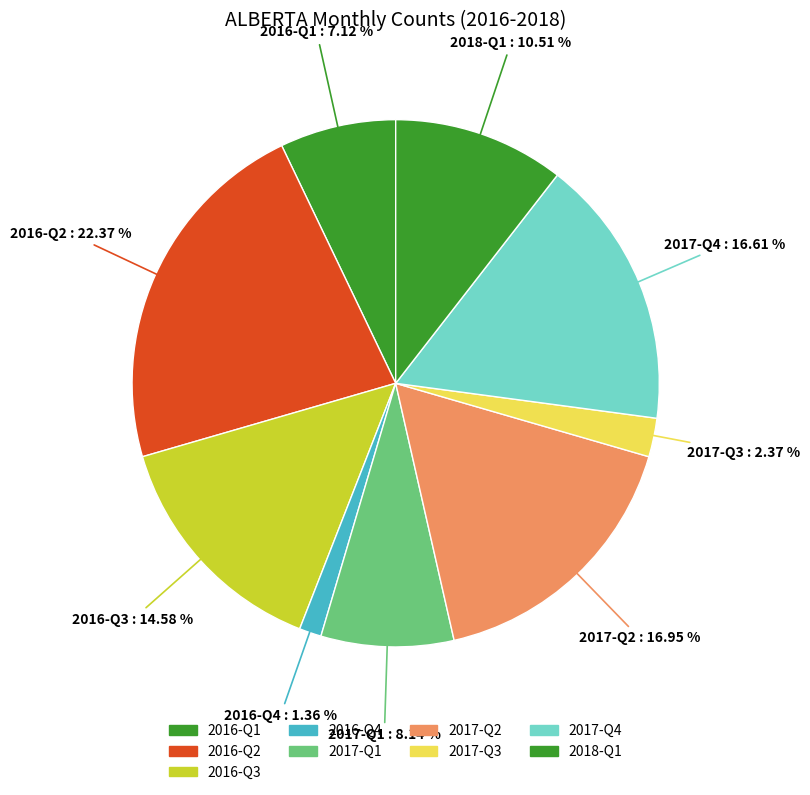

Which category has the smallest portion of the pie?

2016-Q4